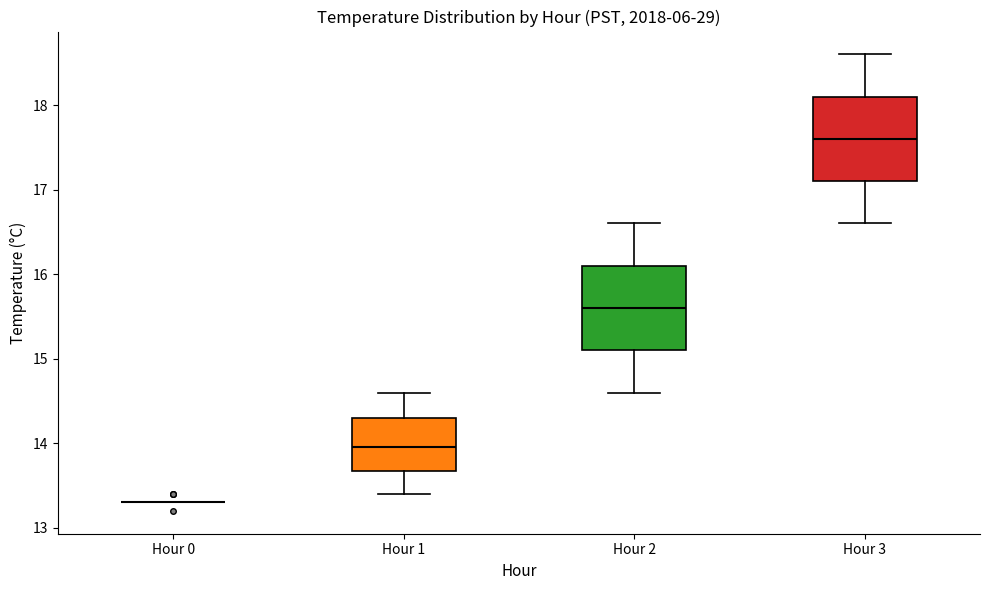

Where is the lower edge of the box for Hour 1 on the y-axis? The values are not printed on the chart, so give them approximately, as read against the axis.

13.7